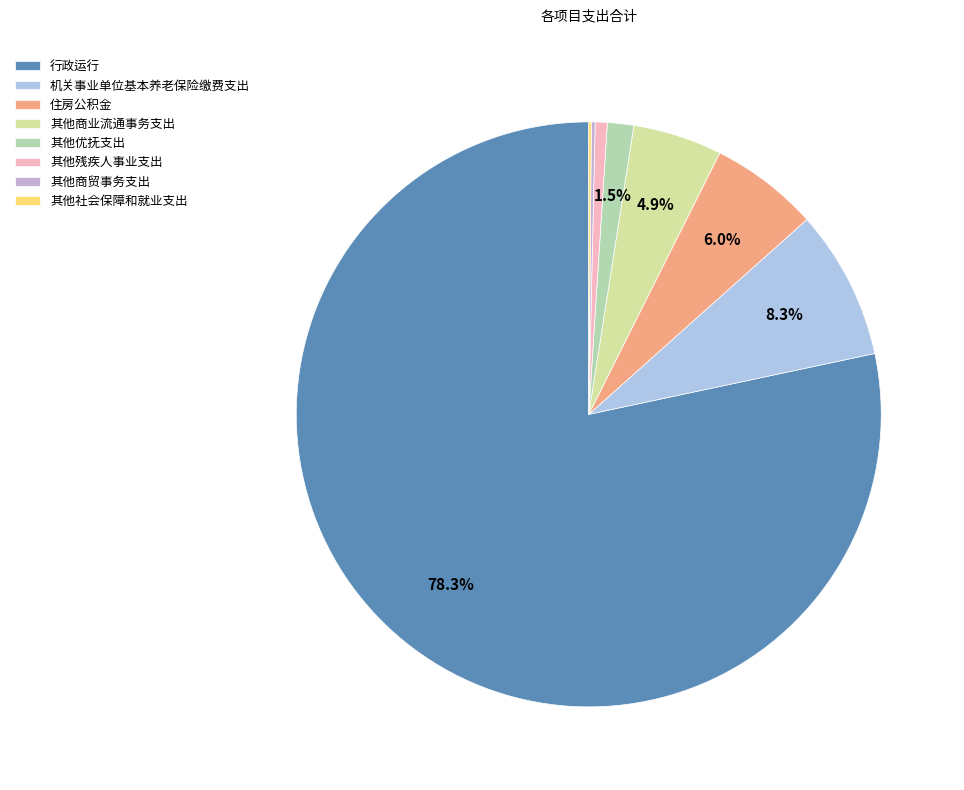

Approximately how many times larger is the value at 其他商业流通事务支出 compared to 其他商贸事务支出?

24.0